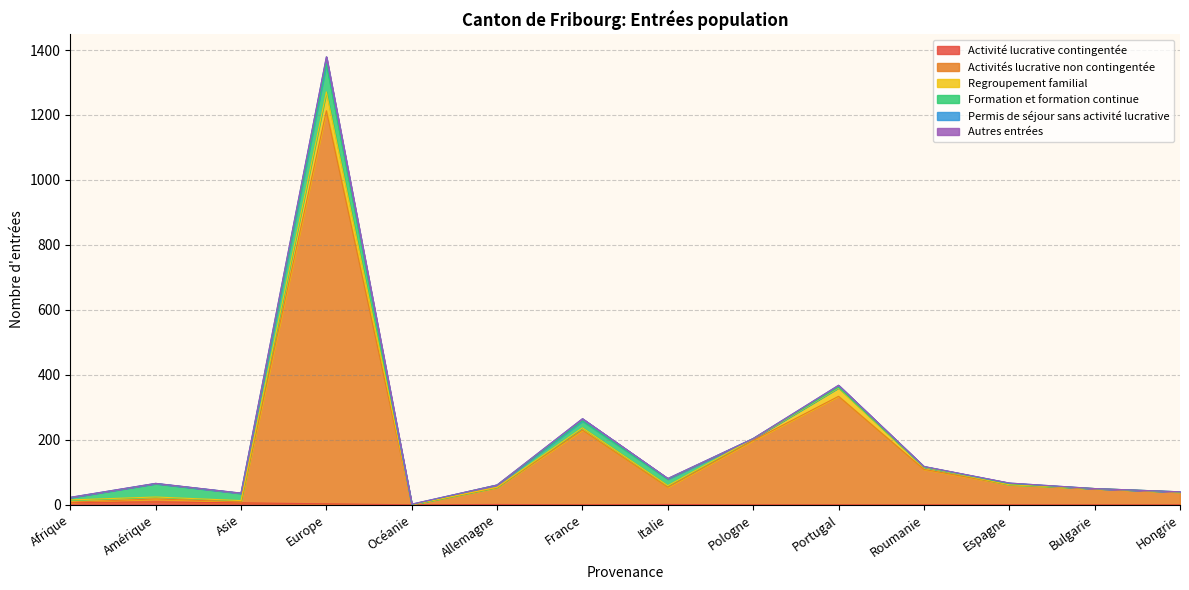

Reading left to right, extract all data points from this chart.

Activité lucrative contingentée: Afrique=7	Amérique=9	Asie=6	Europe=3	Océanie=0	Allemagne=1	France=0	Italie=1	Pologne=0	Portugal=0	Roumanie=0	Espagne=0	Bulgarie=0	Hongrie=0
Activités lucrative non contingentée: Afrique=1	Amérique=9	Asie=3	Europe=1210	Océanie=0	Allemagne=52	France=230	Italie=53	Pologne=198	Portugal=334	Roumanie=109	Espagne=62	Bulgarie=49	Hongrie=39
Regroupement familial: Afrique=7	Amérique=6	Asie=4	Europe=58	Océanie=0	Allemagne=1	France=7	Italie=5	Pologne=5	Portugal=26	Roumanie=7	Espagne=0	Bulgarie=1	Hongrie=0
Formation et formation continue: Afrique=7	Amérique=41	Asie=22	Europe=86	Océanie=1	Allemagne=7	France=21	Italie=20	Pologne=1	Portugal=2	Roumanie=1	Espagne=3	Bulgarie=0	Hongrie=1
Permis de séjour sans activité lucrative: Afrique=1	Amérique=1	Asie=1	Europe=22	Océanie=1	Allemagne=0	France=7	Italie=2	Pologne=0	Portugal=6	Roumanie=1	Espagne=2	Bulgarie=0	Hongrie=0
Autres entrées: Afrique=0	Amérique=0	Asie=0	Europe=0	Océanie=0	Allemagne=0	France=0	Italie=0	Pologne=0	Portugal=0	Roumanie=0	Espagne=0	Bulgarie=0	Hongrie=0